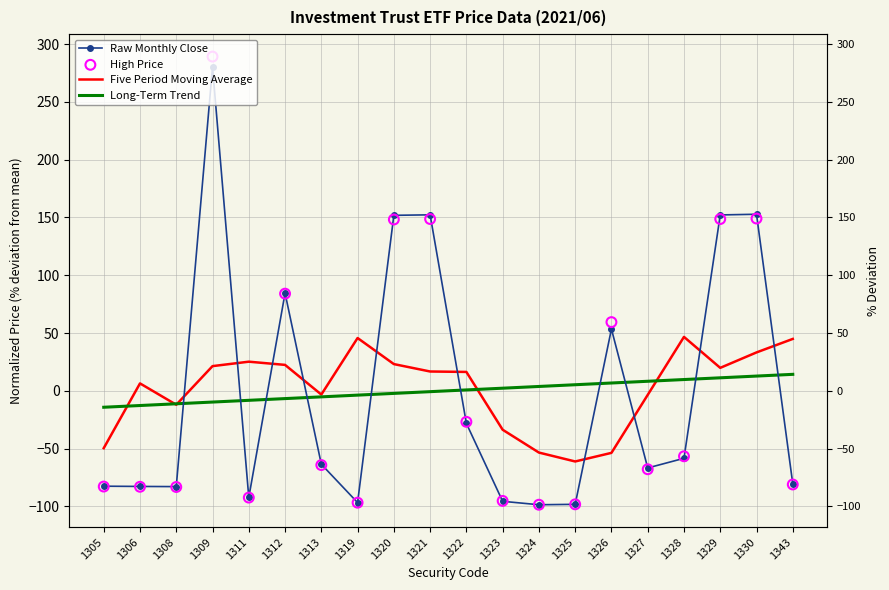

At how many categories does at least one series exceed -77?

20